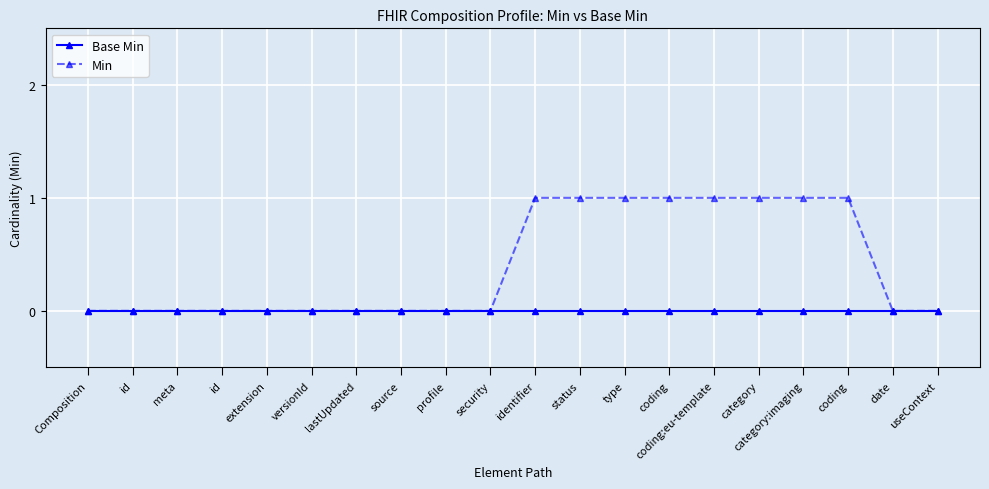

Count the number of data series in this chart.

2